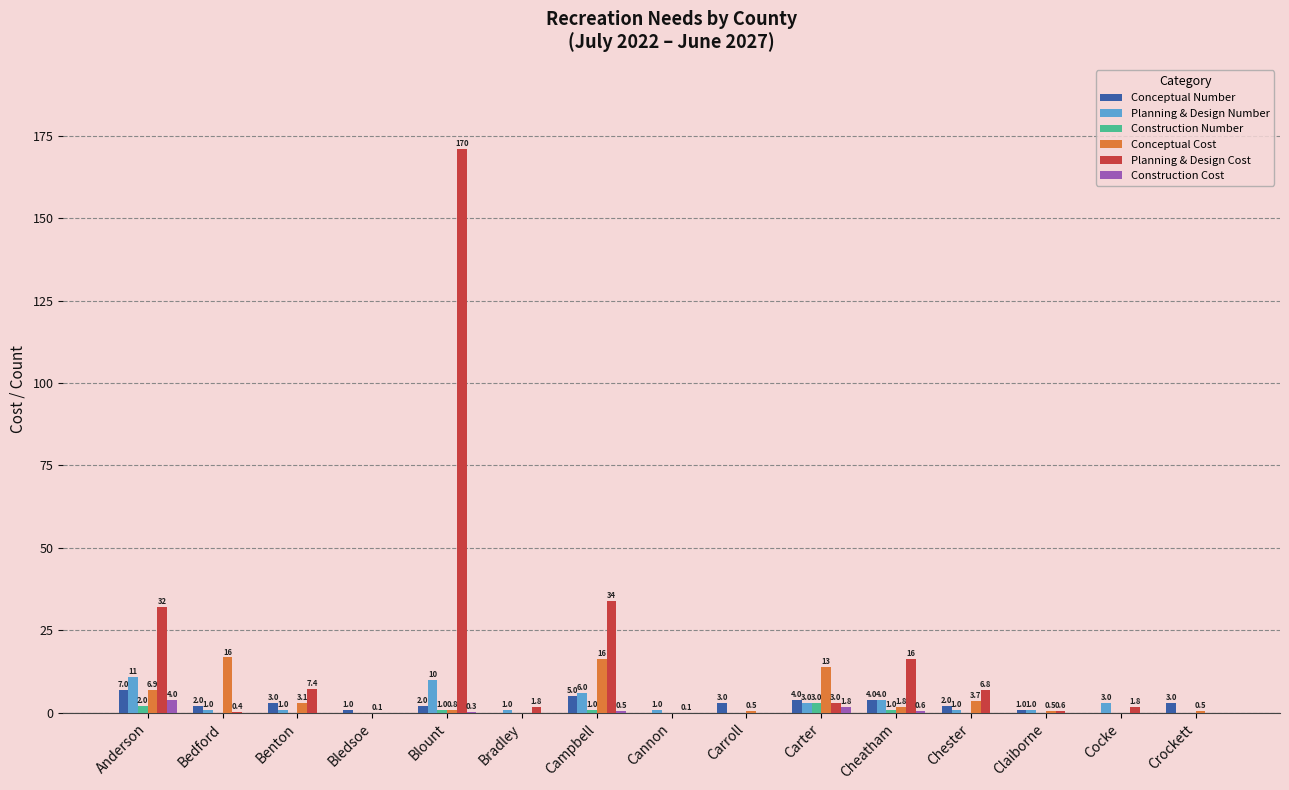

Between Cheatham and Claiborne, which series saw the biggest shift?

Planning & Design Cost